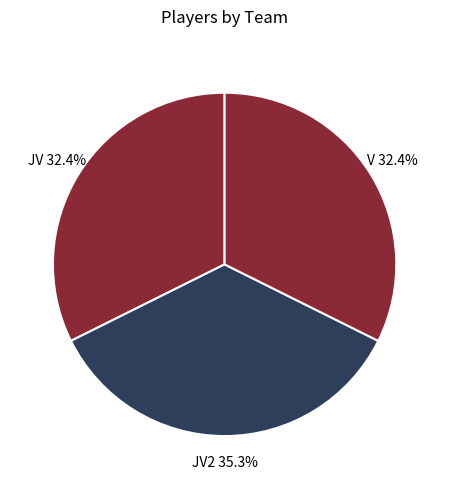

Does JV represent more than half of the total?

No